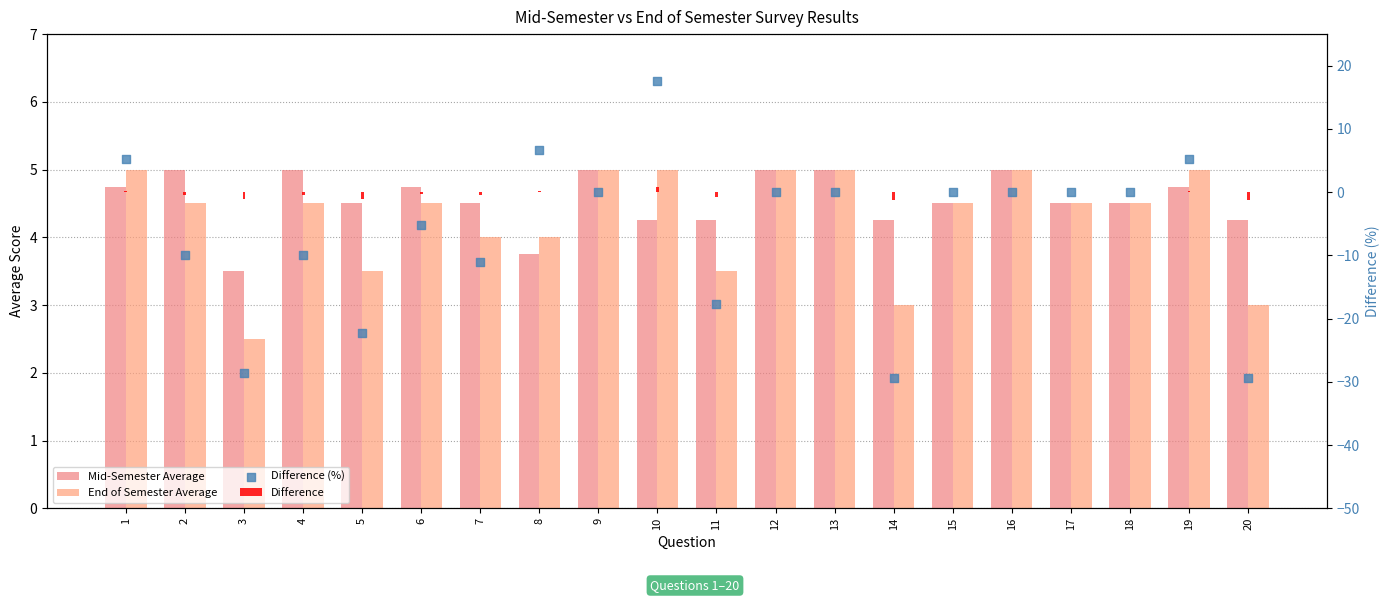

What are all the series names shown in the legend?

Mid-Semester Average, End of Semester Average, Difference, Difference (%)